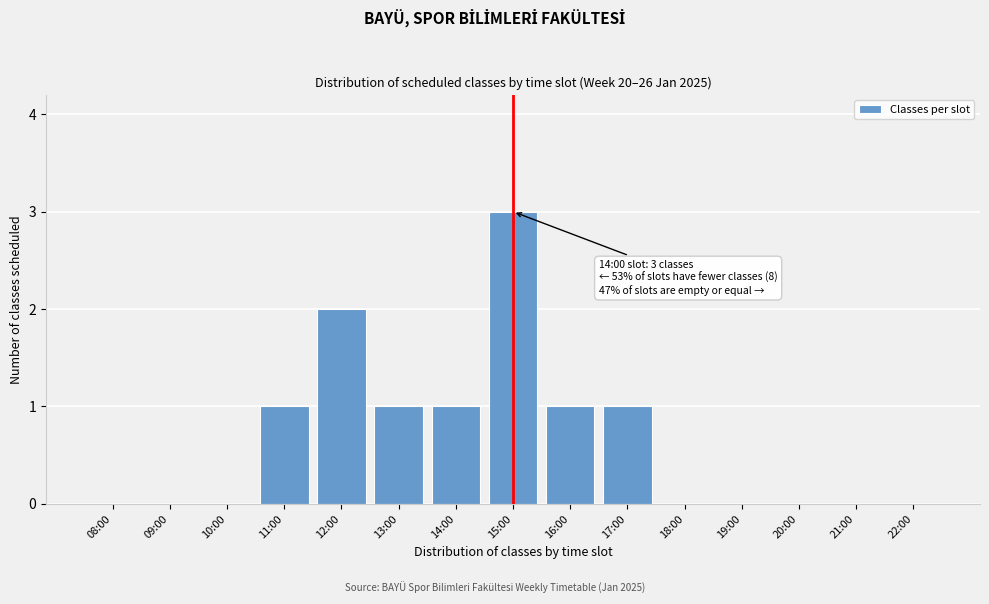

Reading left to right, extract all data points from this chart.

08:00=0	09:00=0	10:00=0	11:00=1	12:00=2	13:00=1	14:00=1	15:00=3	16:00=1	17:00=1	18:00=0	19:00=0	20:00=0	21:00=0	22:00=0